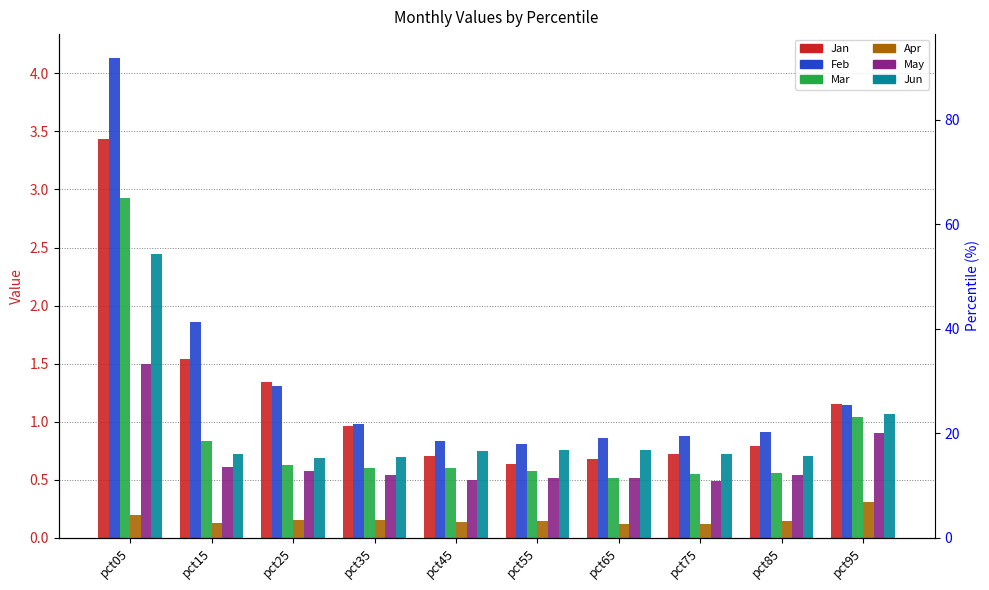

Rank the series by their maximum value, from lowest to highest.

Apr, May, Jun, Mar, Jan, Feb